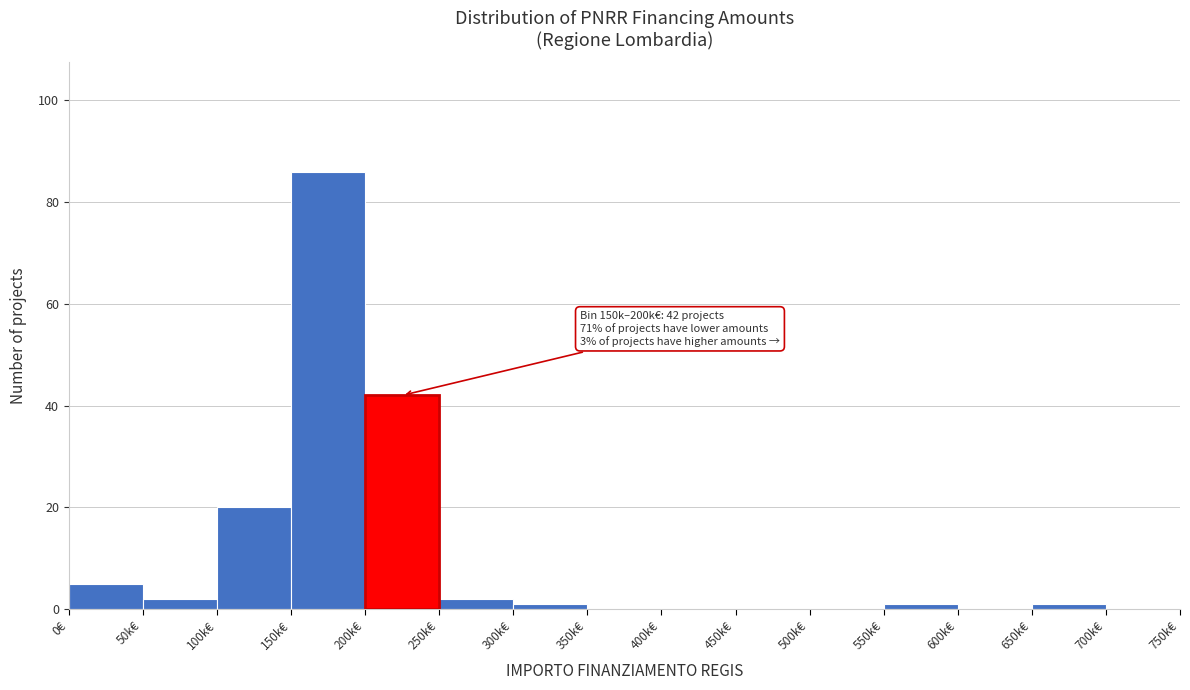

Reading left to right, what are all the values shown in this chart?

0€=5	50k€=2	100k€=20	150k€=86	200k€=42	250k€=2	300k€=1	350k€=0	400k€=0	450k€=0	500k€=0	550k€=1	600k€=0	650k€=1	700k€=0